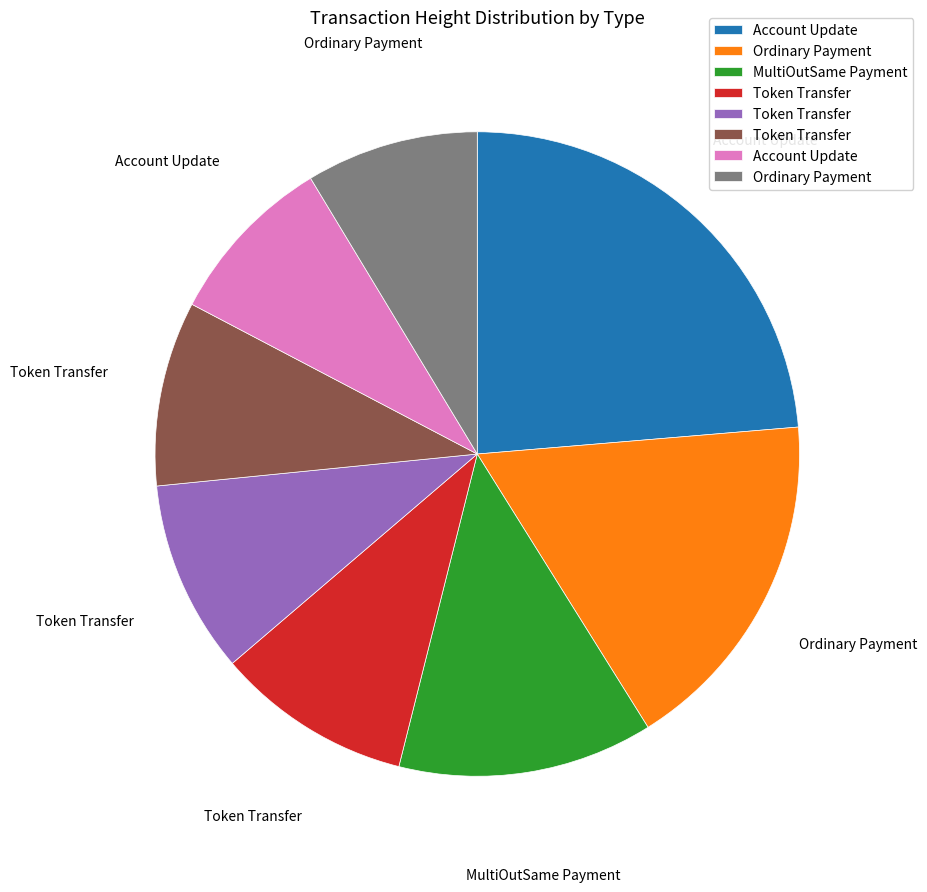

Is there a majority slice in this chart?

No